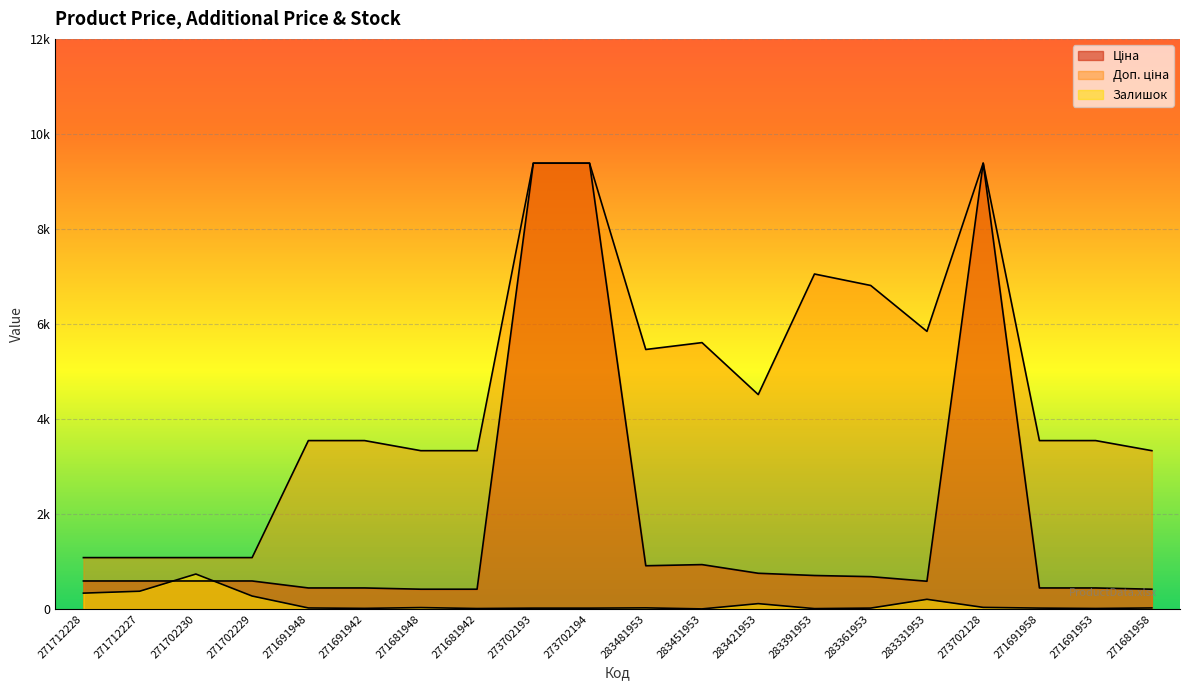

Rank the series by their maximum value, from highest to lowest.

Ціна, Доп. ціна, Залишок